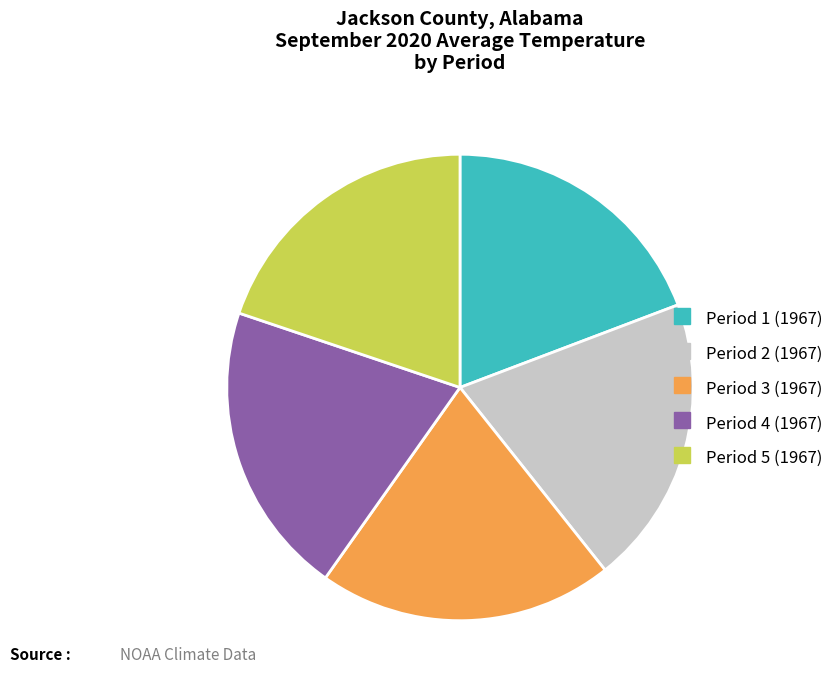

The Period 2 (1967) slice represents 20% of the pie. True or false?

True